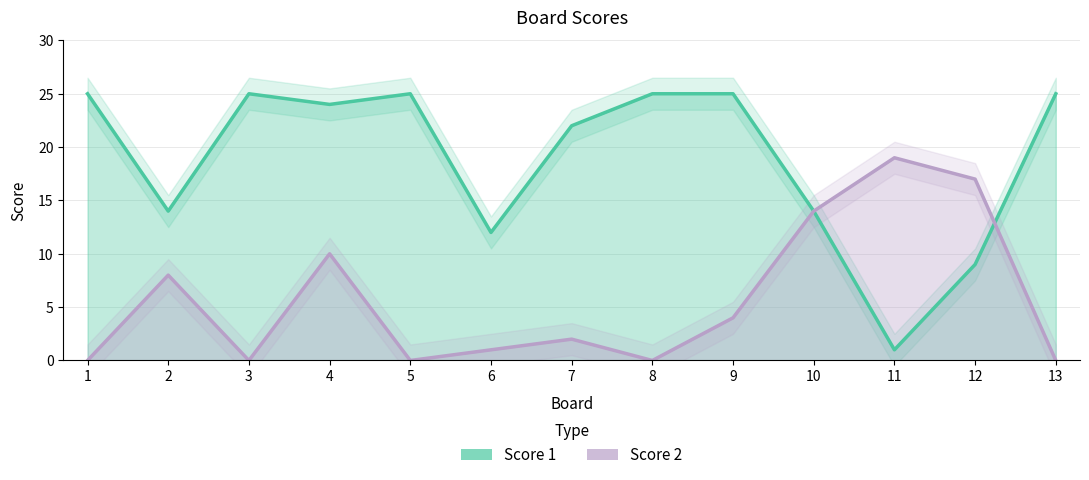

Does the chart have visible grid lines?

Yes